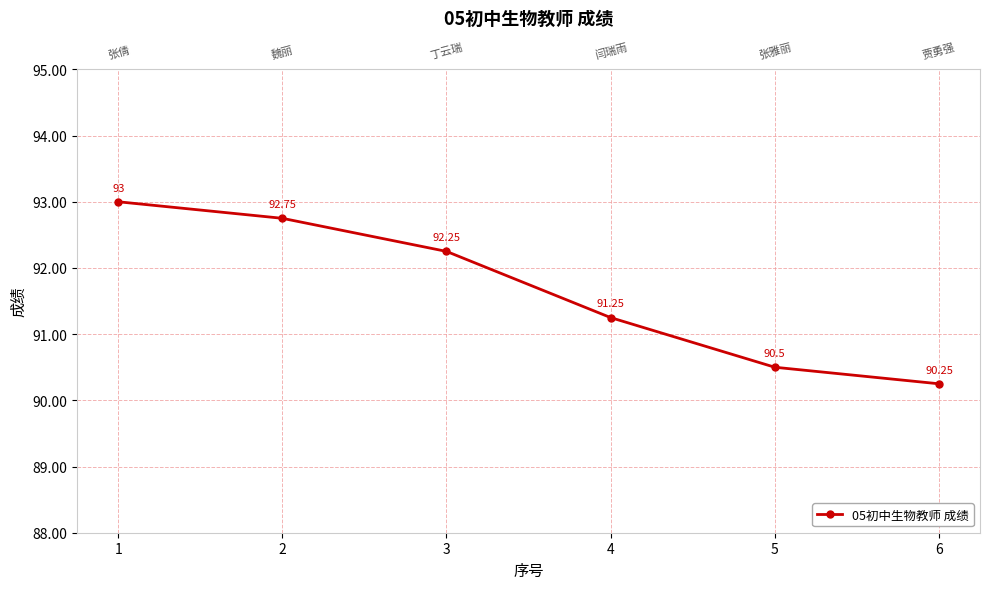

Does the chart display data point markers on the line(s)?

Yes